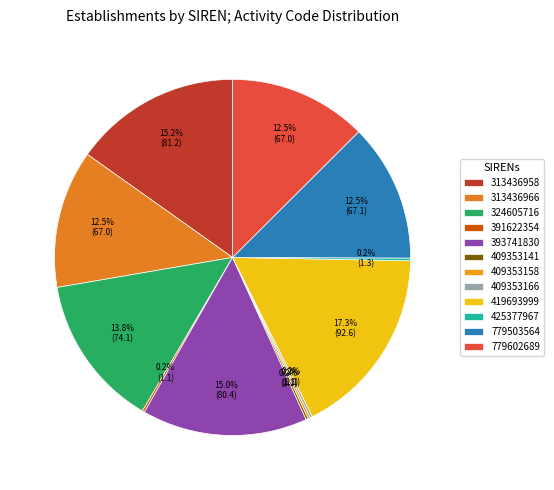

True or false: 409353166 accounts for 0% of the total.

True